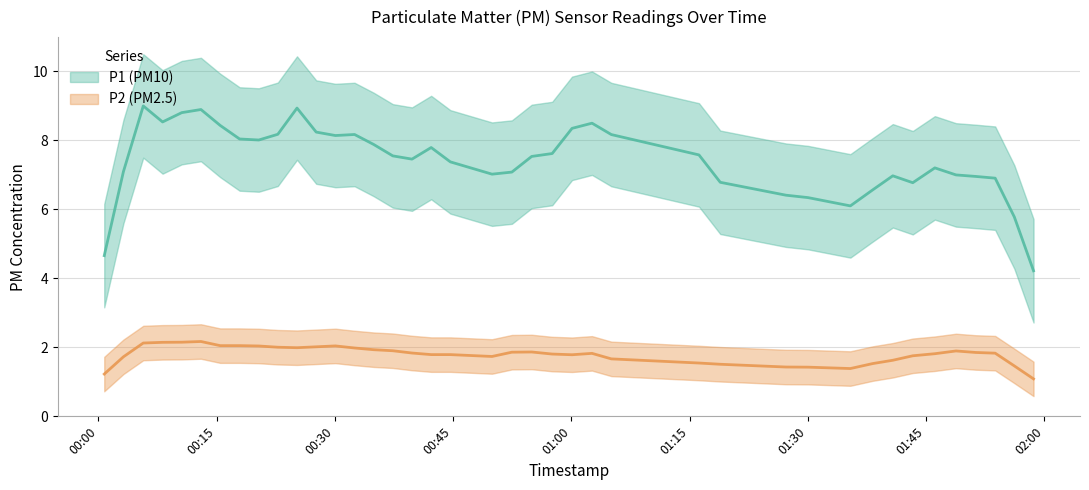

What is the total value across all series at 34?

9.1